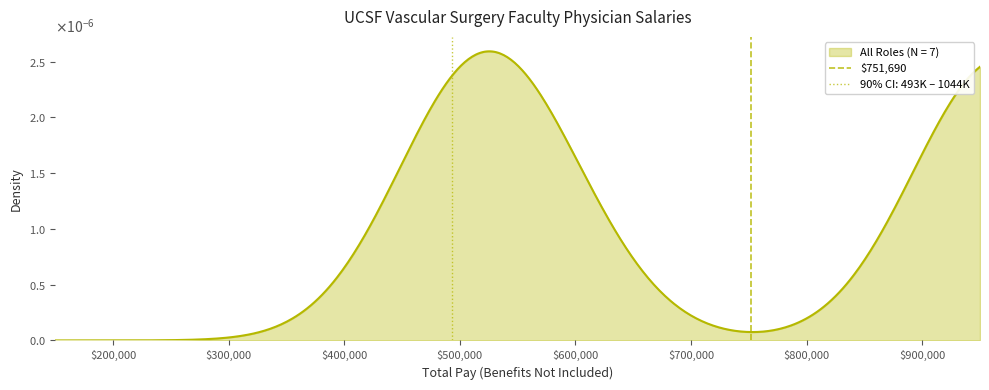

True or false: the data shows -1 at $100,000.

False